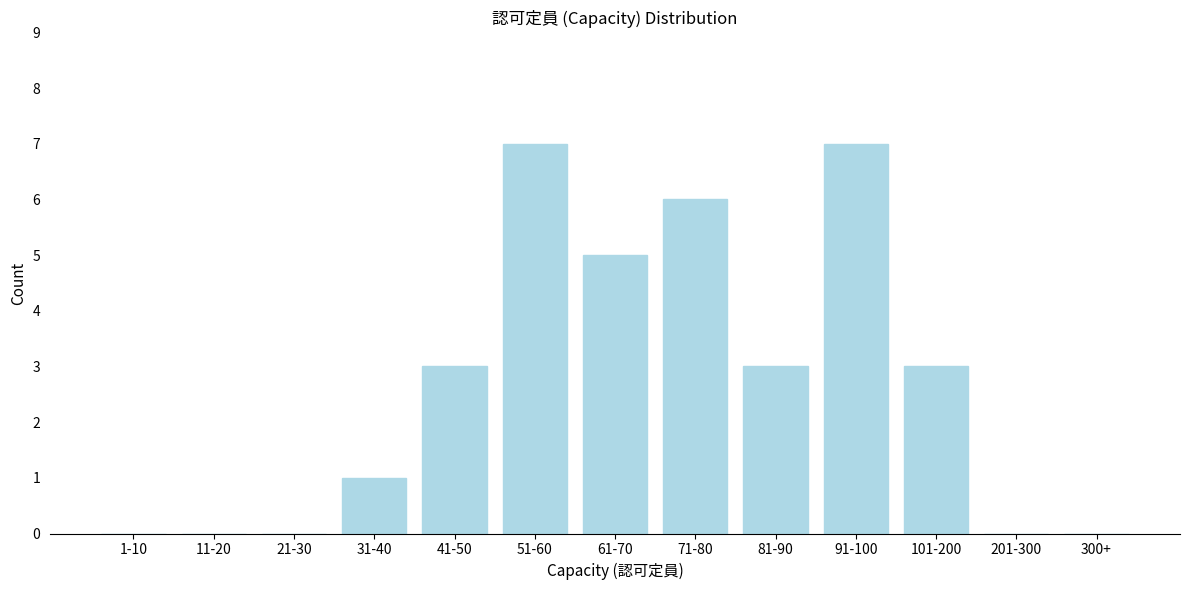

Reading left to right, what are all the values shown in this chart?

1-10=0	11-20=0	21-30=0	31-40=1	41-50=3	51-60=7	61-70=5	71-80=6	81-90=3	91-100=7	101-200=3	201-300=0	300+=0